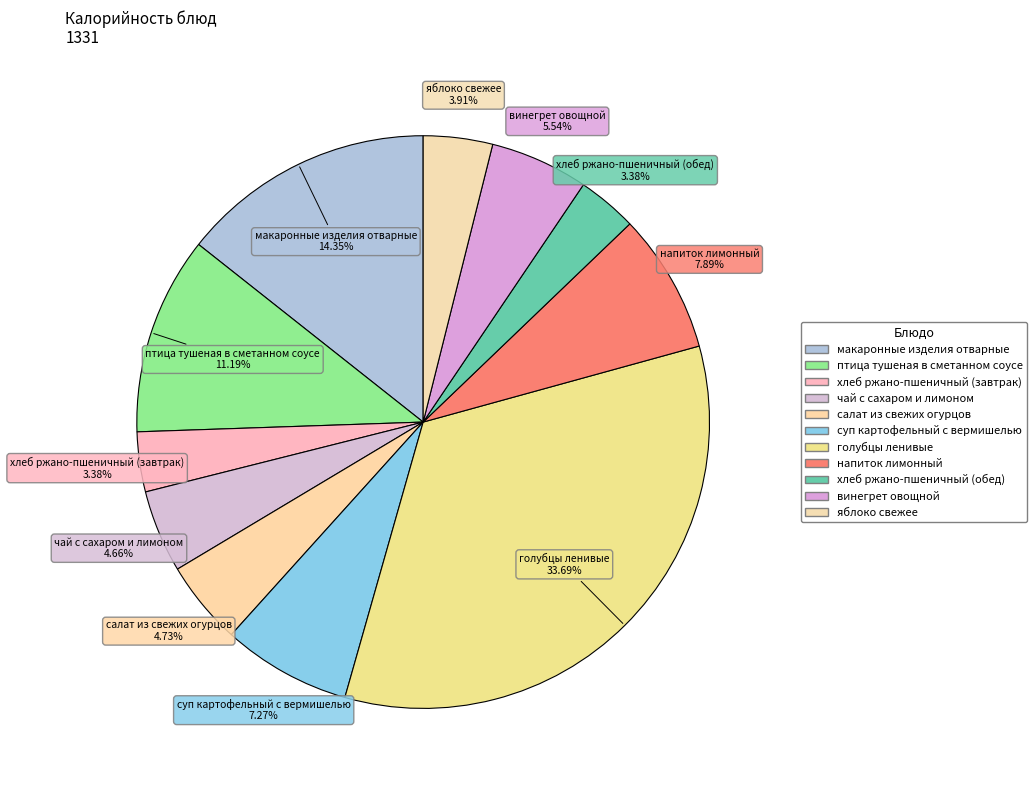

How many segments does this pie chart have?

11